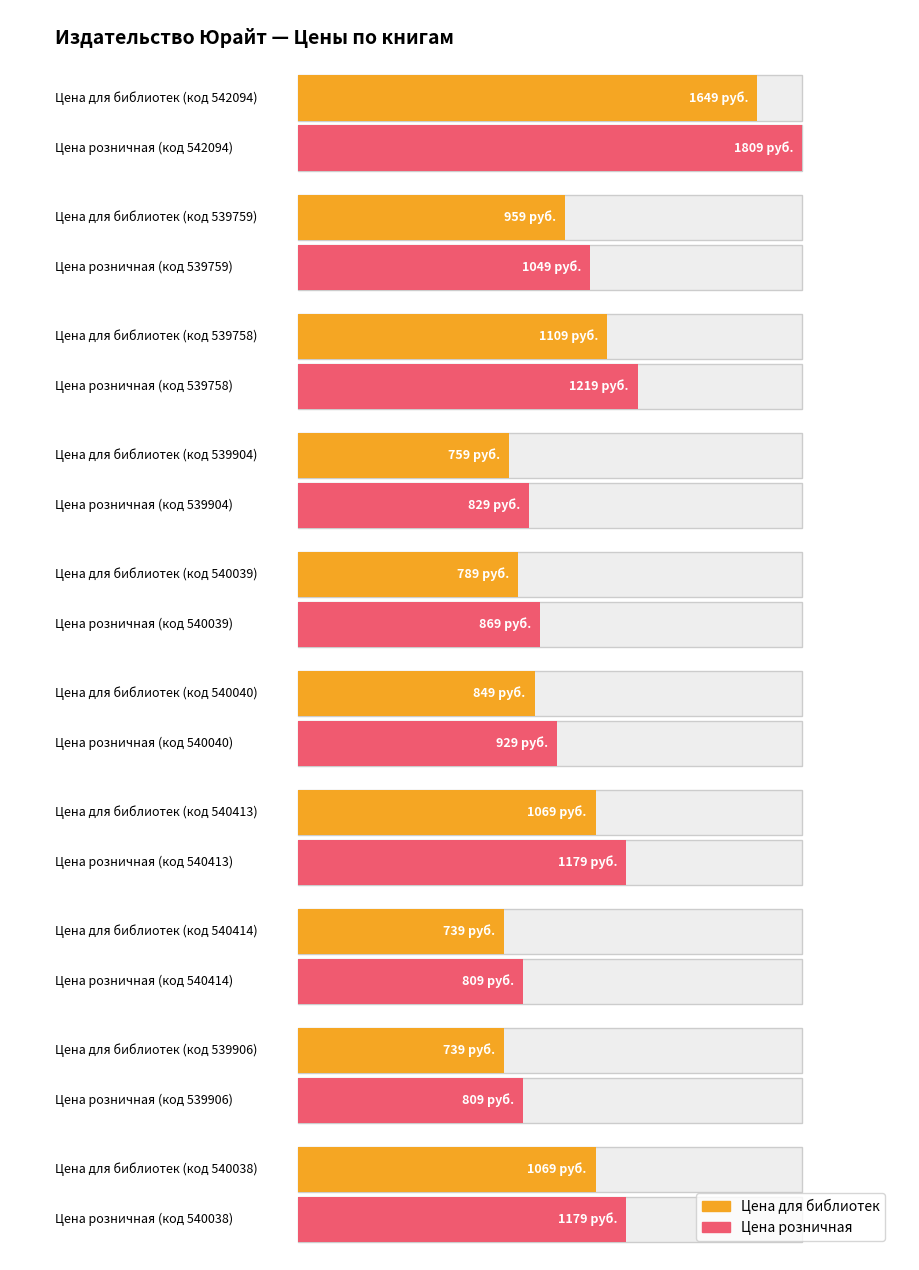

What is the difference between the highest and lowest values at 539906?

70